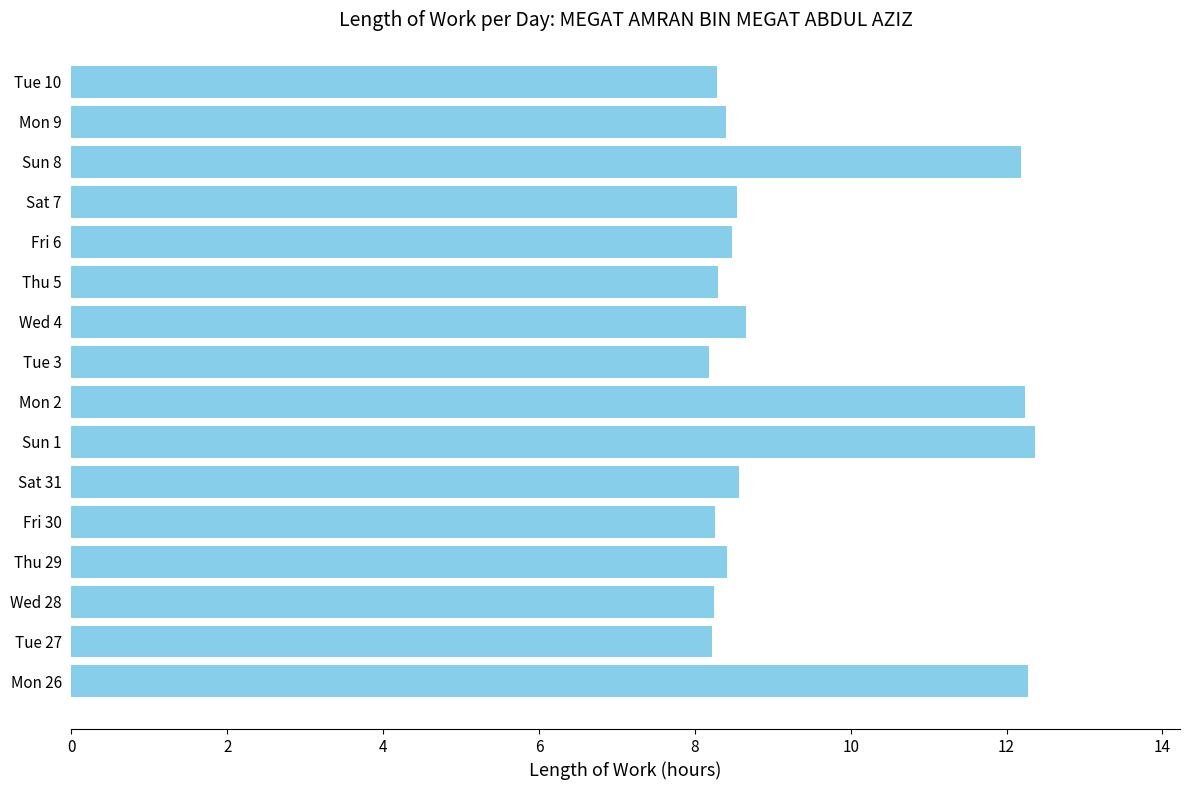

What is the maximum value shown in the chart?

12.4